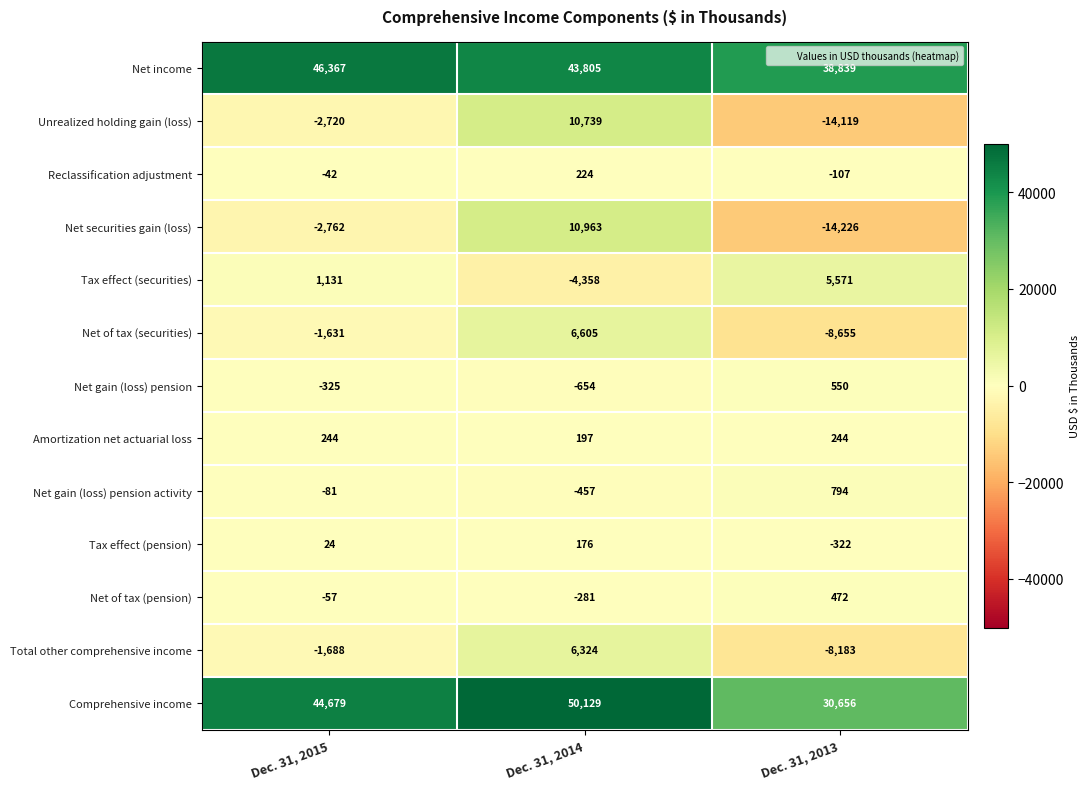

What is the difference between the maximum and second lowest values in the Net of tax (securities) series?

8236